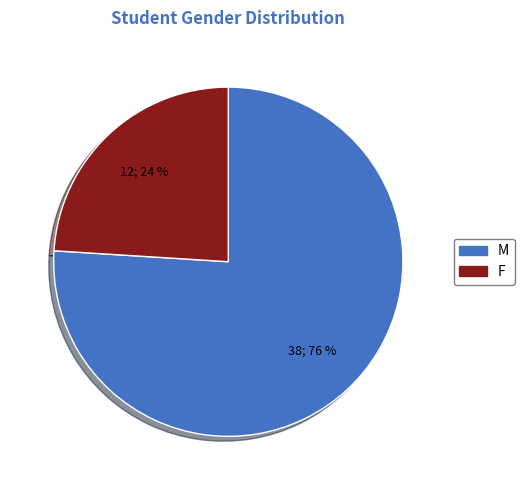

Is the sum of M and F greater than half?

Yes